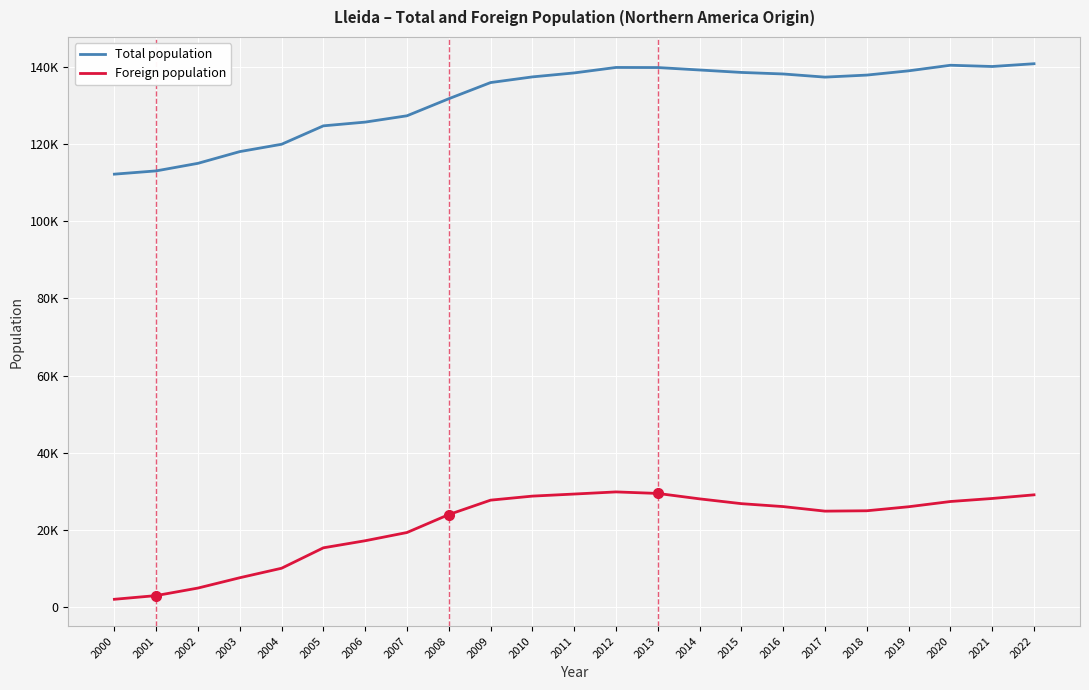

Does the chart display data point markers on the line(s)?

No